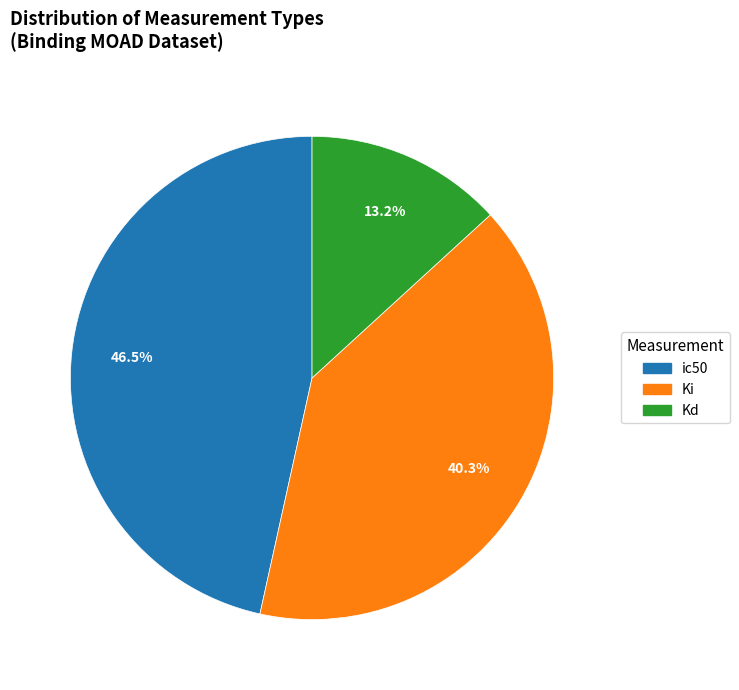

Which category has the smallest portion of the pie?

Kd